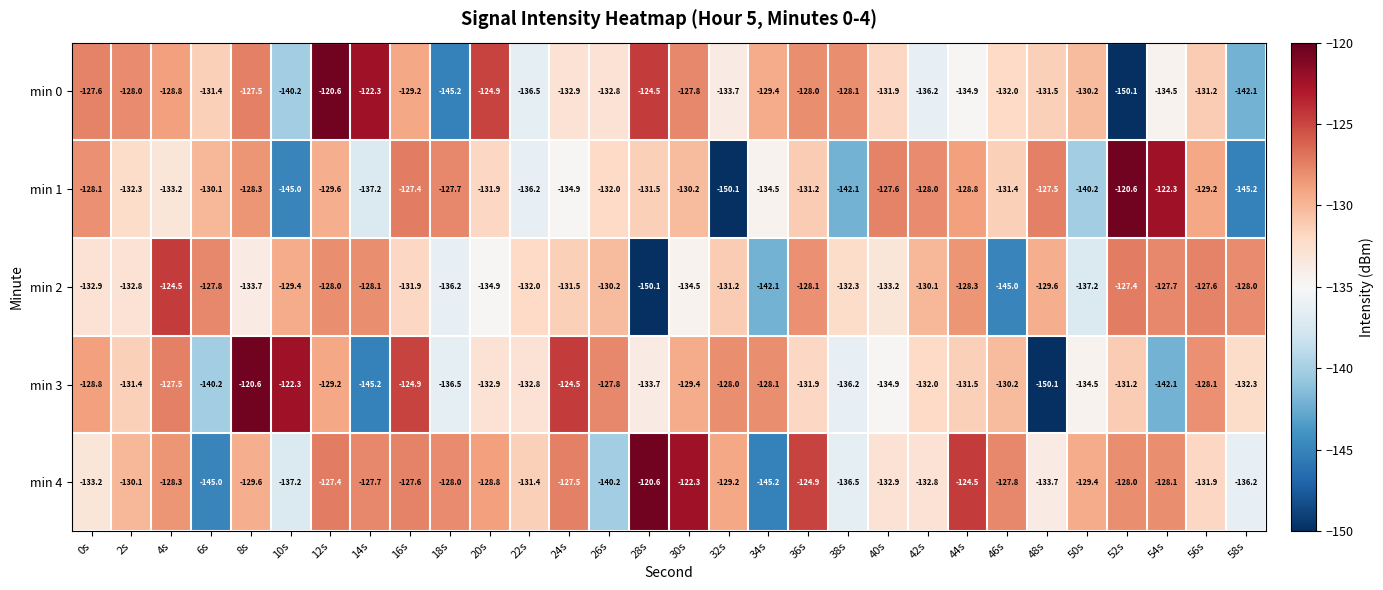

What value does the min 2 series have at 58s?

-128.0